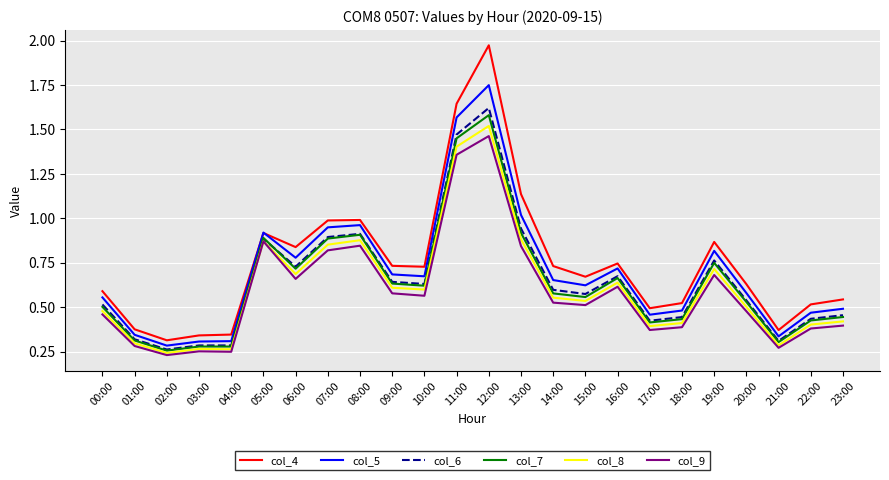

True or false: col_4 and col_8 cross at least once.

False